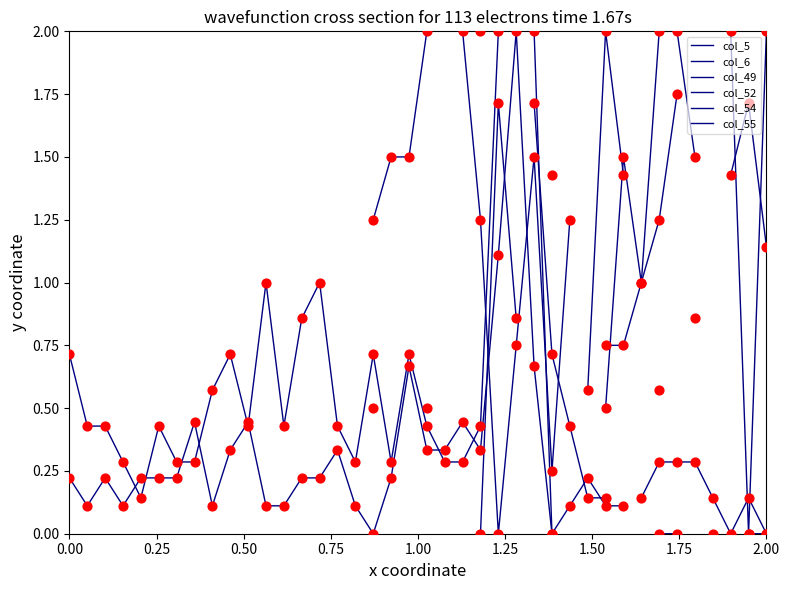

What are all the series names shown in the legend?

col_5, col_6, col_49, col_52, col_54, col_55